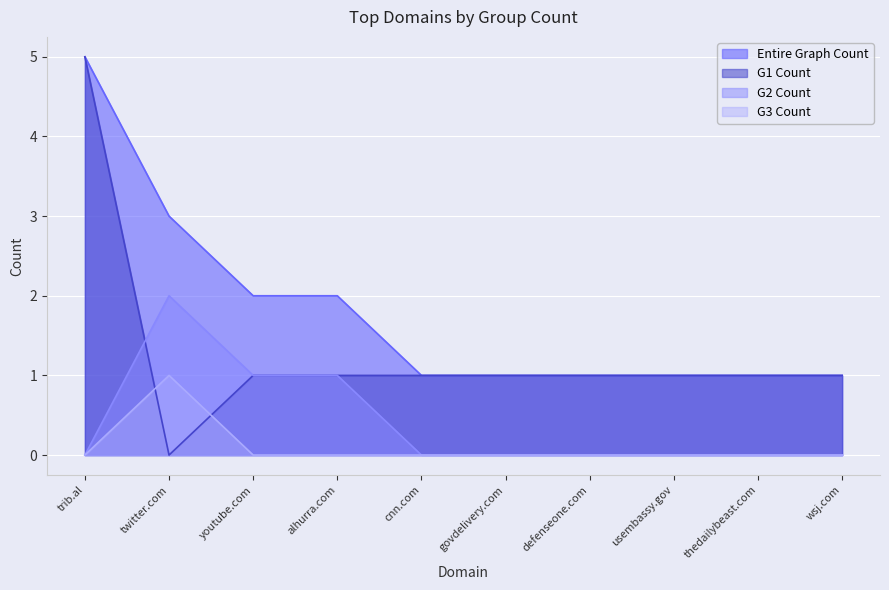

Is it true that Entire Graph Count equals 1 at wsj.com?

True